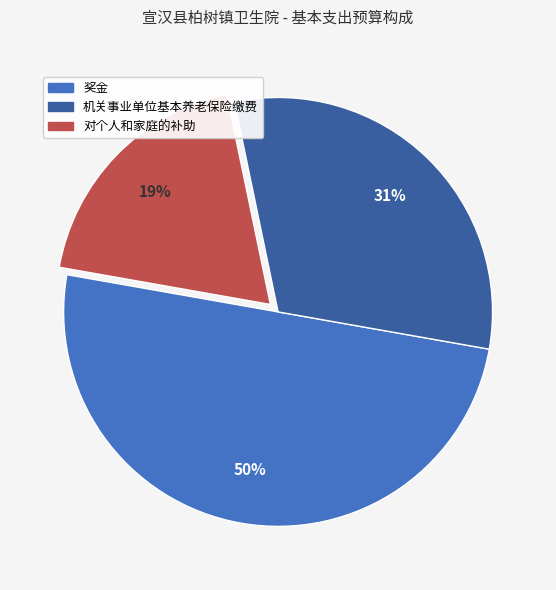

Does 对个人和家庭的补助 account for over 50% of the chart?

No